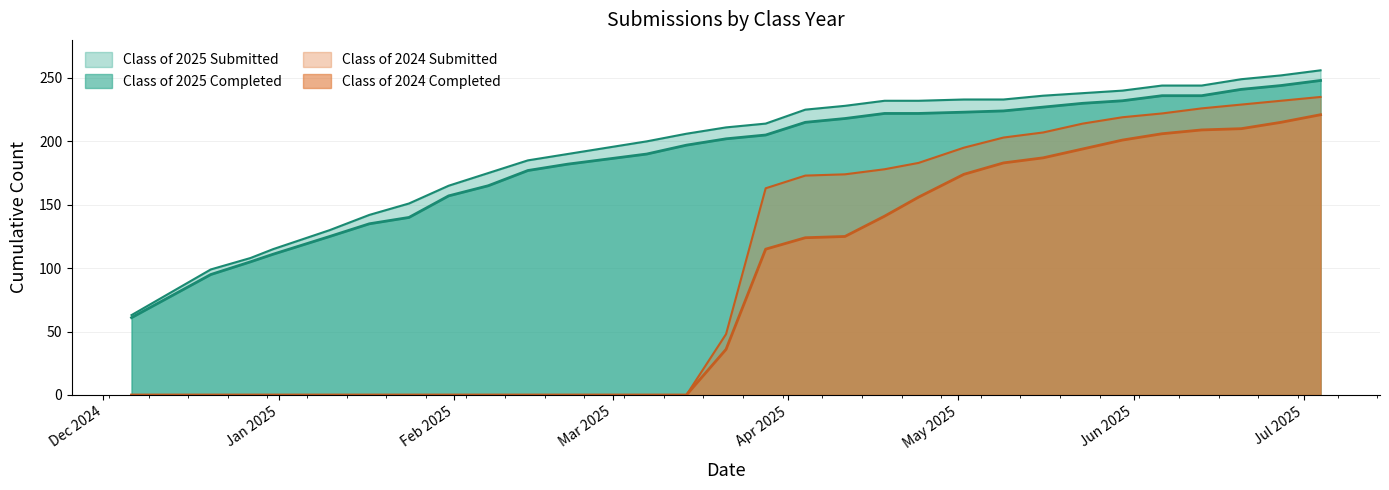

What is the highest value of the Class of 2024 Completed series?

221